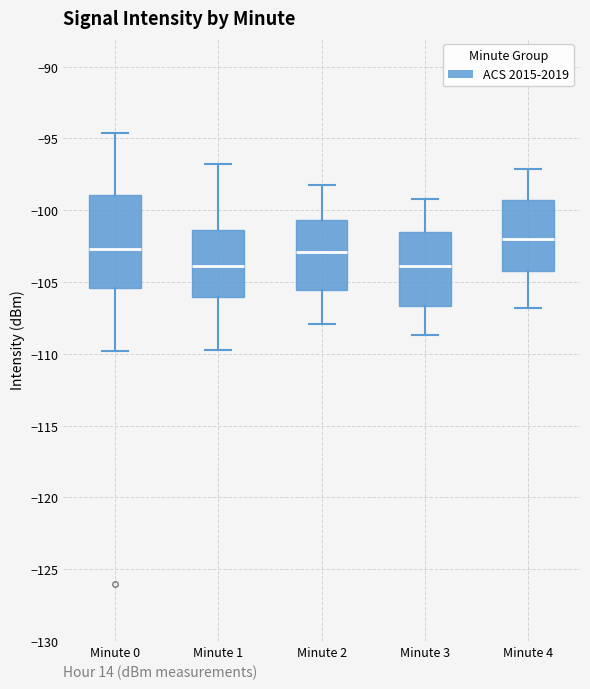

Which box has the highest median line?

Minute 4